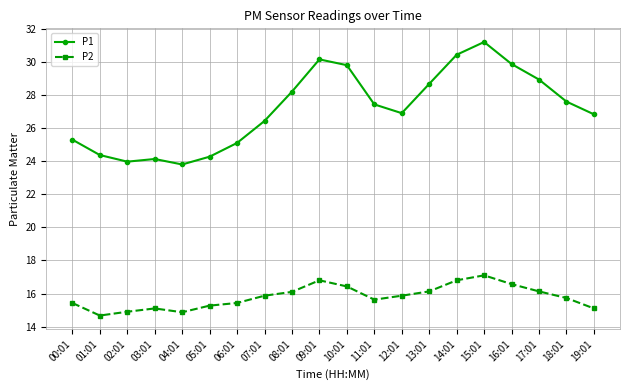

How many data points does each series have?

20